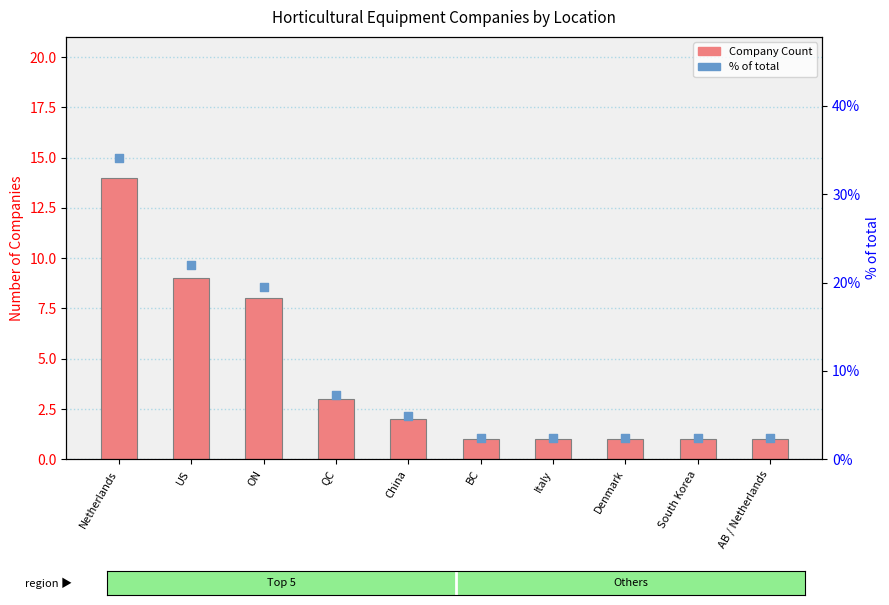

Which series contains the highest Y value?

% of total